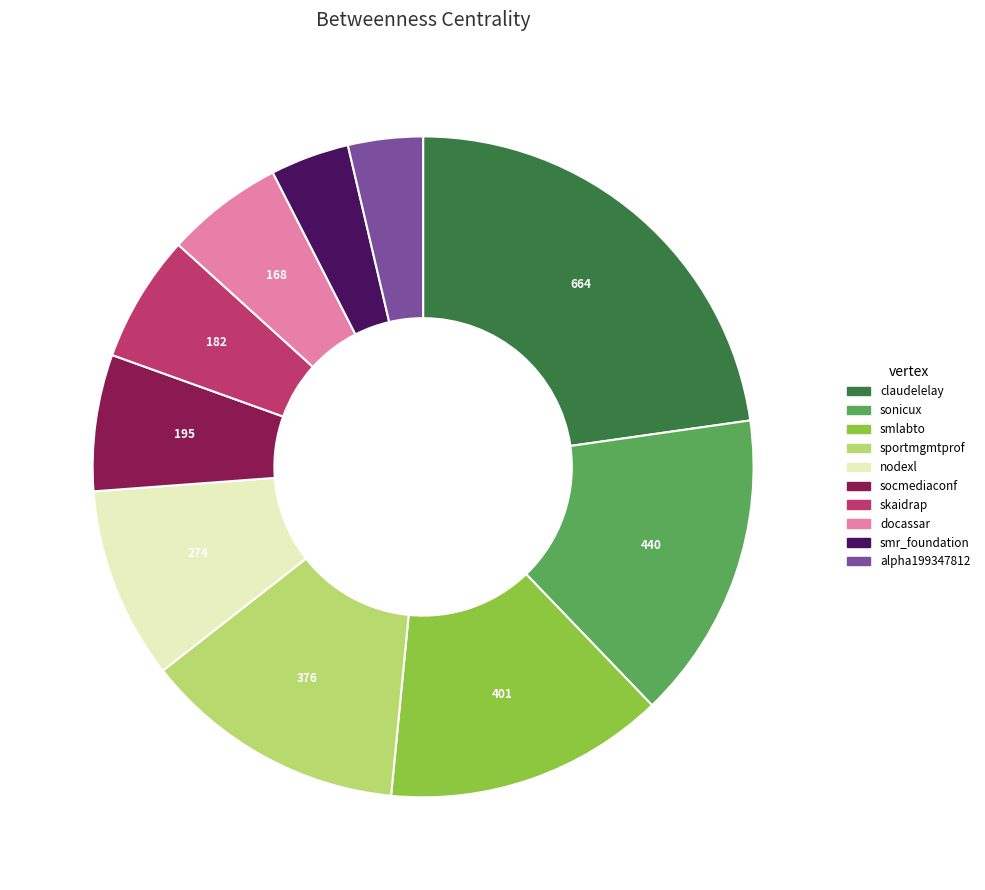

Does claudelelay account for over 50% of the chart?

No